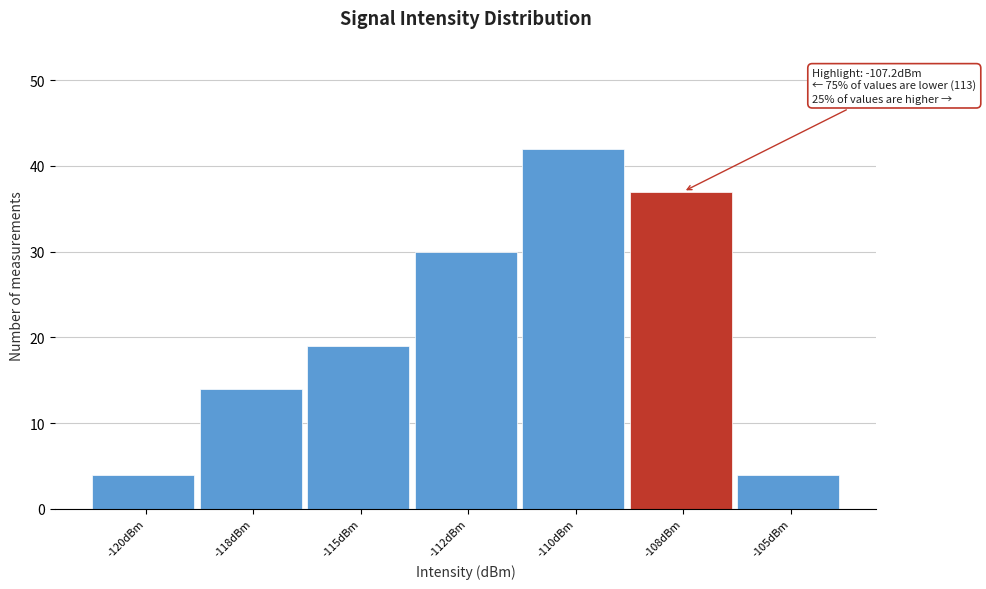

Reading left to right, extract all data points from this chart.

-120dBm=4	-118dBm=14	-115dBm=19	-112dBm=30	-110dBm=42	-108dBm=37	-105dBm=4